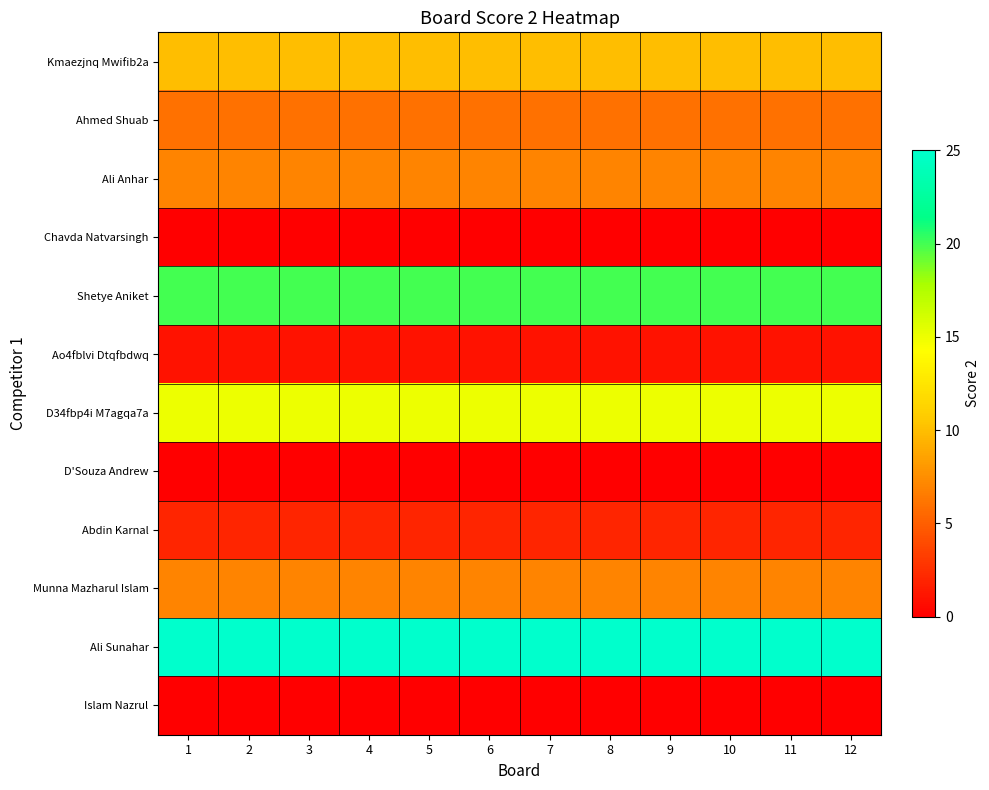

Rank the series by their maximum value, from highest to lowest.

Ali Sunahar, Shetye Aniket, D34fbp4i M7agqa7a, Kmaezjnq Mwifib2a, Ali Anhar, Munna Mazharul Islam, Ahmed Shuab, Abdin Karnal, Ao4fblvi Dtqfbdwq, Chavda Natvarsingh, D'Souza Andrew, Islam Nazrul